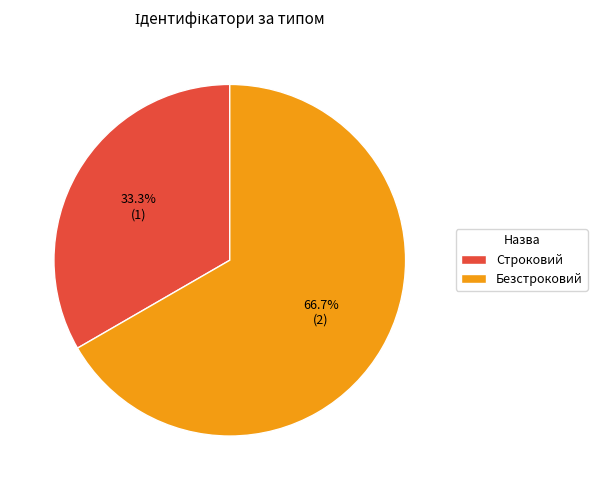

To the nearest percent, what is the difference between the Строковий and Безстроковий slice percentages?

33%